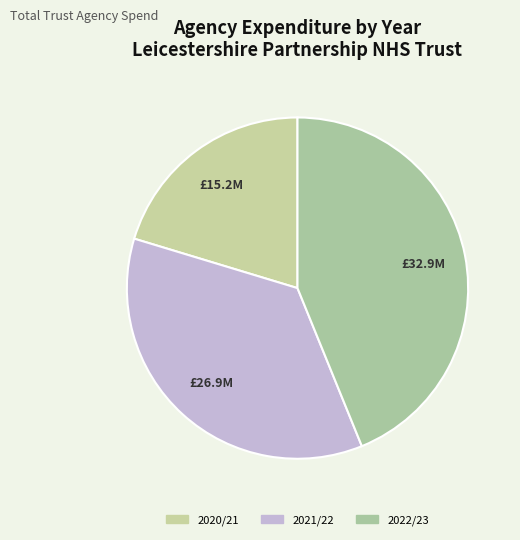

Is it true that 2021/22 is 25% of the pie?

False